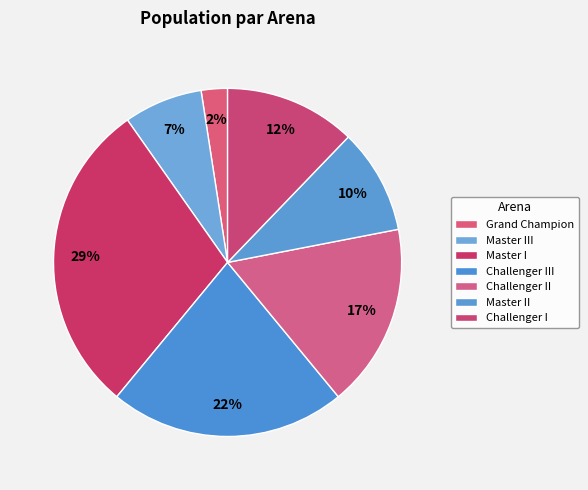

Count the number of slices in the pie.

7